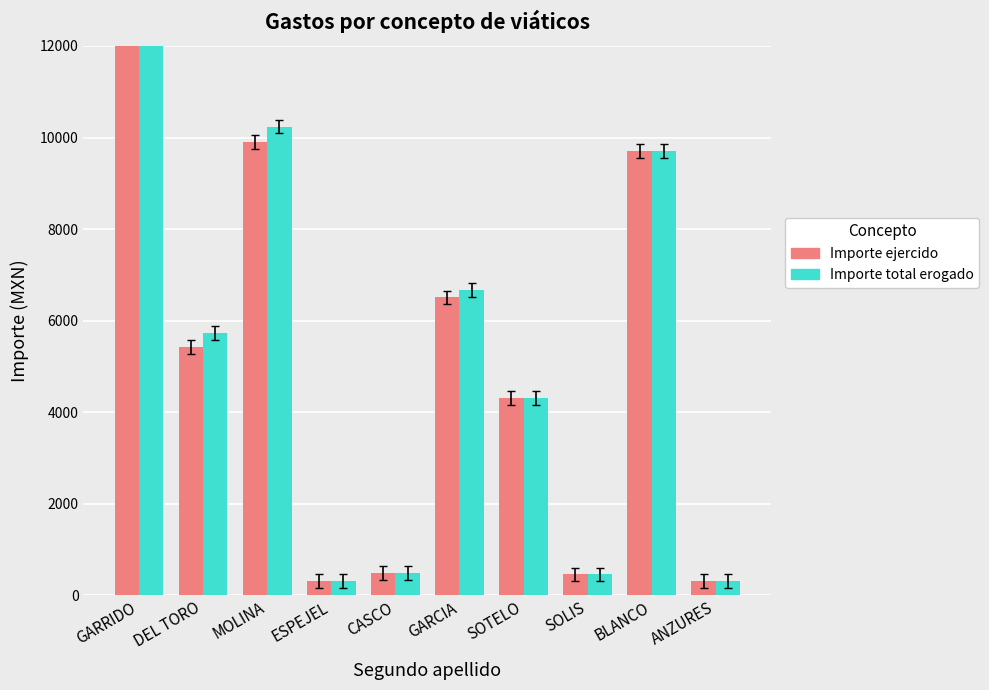

What are all the series names shown in the legend?

Importe ejercido, Importe total erogado